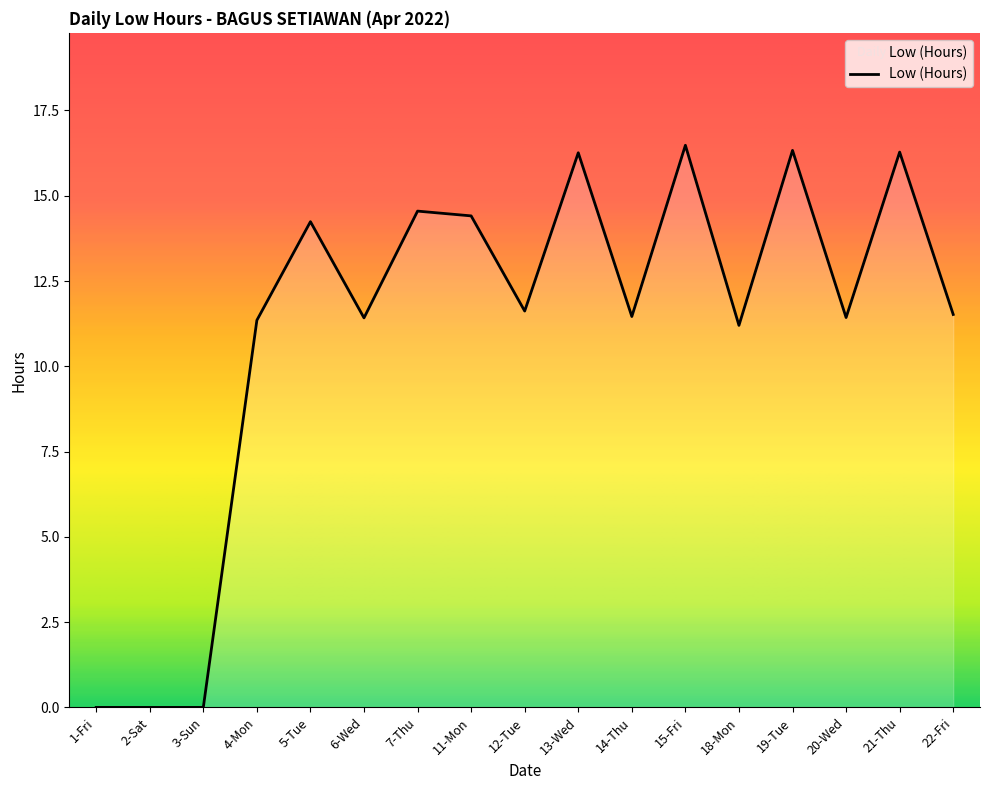

What is the greatest value displayed?

16.5